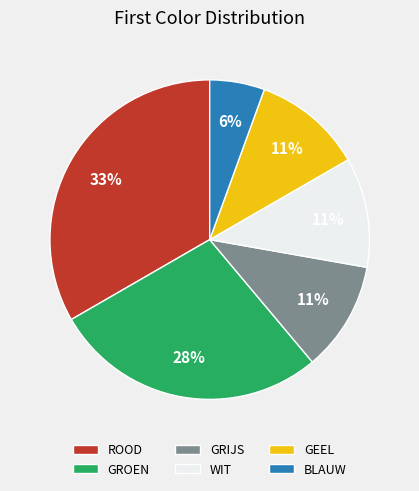

How many slices are in this pie chart?

6